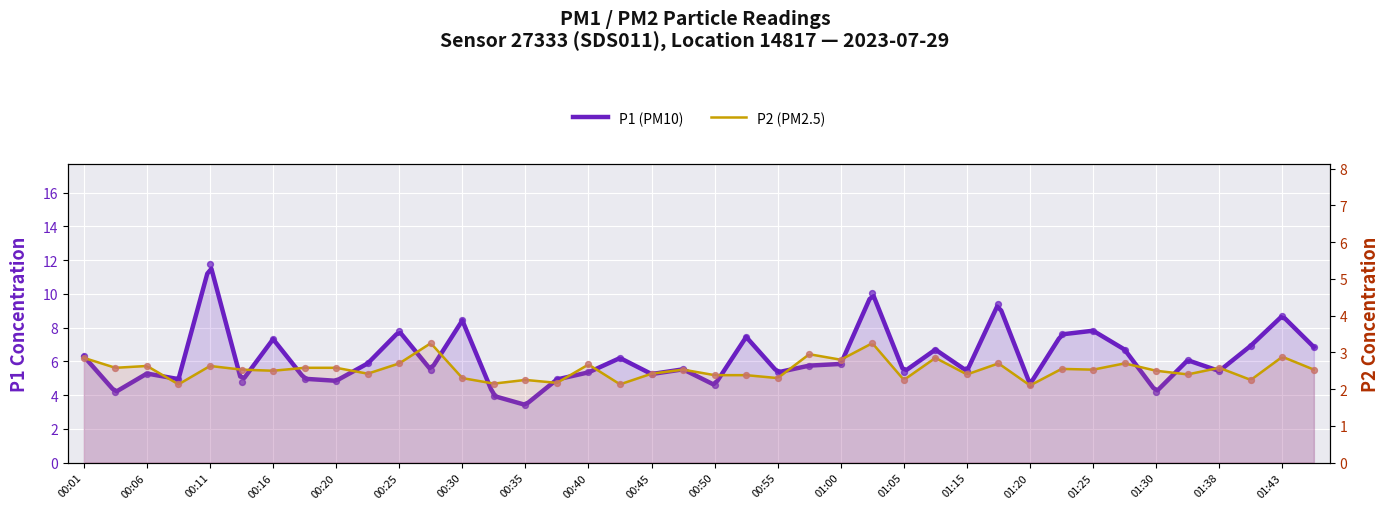

Which series contains the lowest Y value?

P2